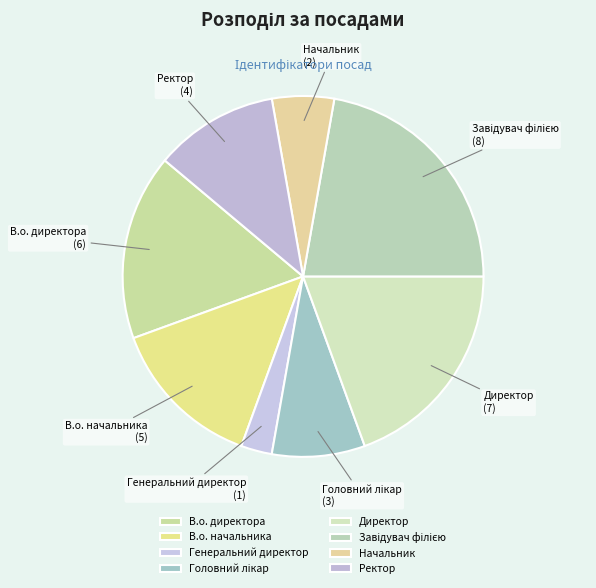

What is the smallest slice in the pie chart?

Генеральний директор